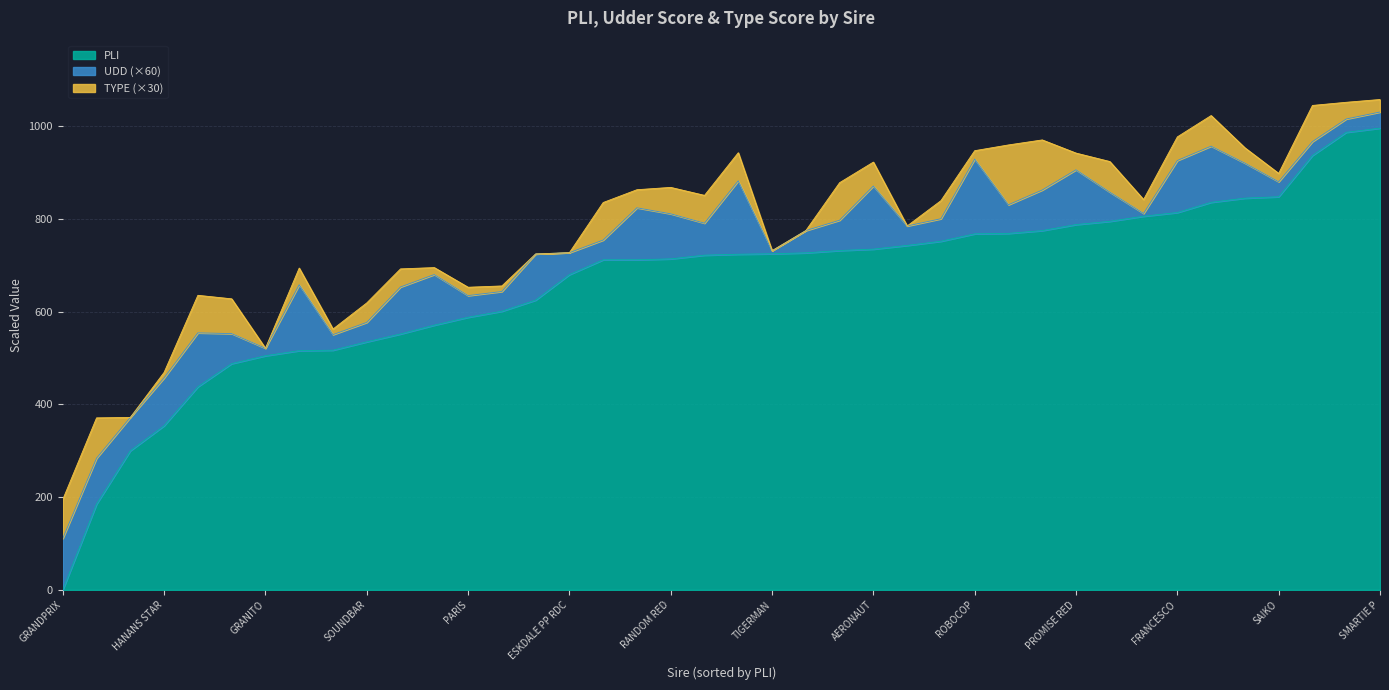

What is the sum of the PLI values at PEDRI RED and TOOLATE?

1453.0